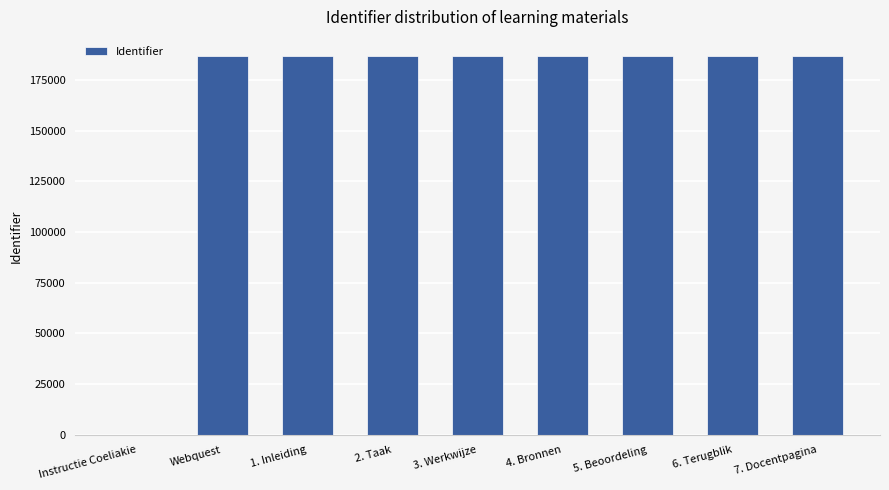

What is the maximum value shown in the chart?

187031